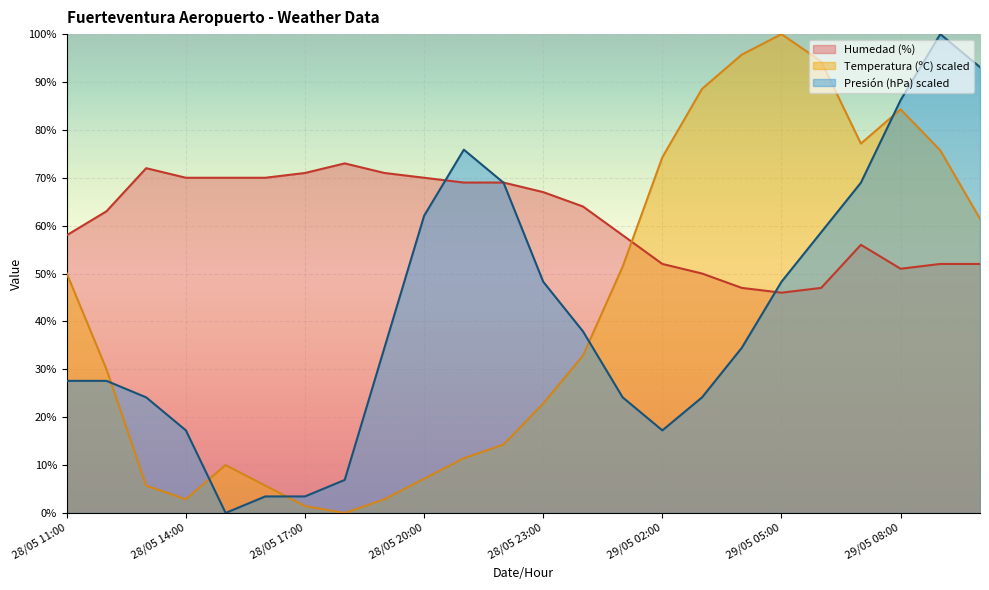

Reading left to right, extract all data points from this chart.

Temperatura (ºC): 28/05 11:00=50.0	28/05 12:00=30.0	28/05 13:00=5.7	28/05 14:00=2.9	28/05 15:00=10.0	28/05 16:00=5.7	28/05 17:00=1.4	28/05 18:00=0.0	28/05 19:00=2.9	28/05 20:00=7.1	28/05 21:00=11.4	28/05 22:00=14.3	28/05 23:00=22.9	29/05 00:00=32.9	29/05 01:00=51.4	29/05 02:00=74.3	29/05 03:00=88.6	29/05 04:00=95.7	29/05 05:00=100.0	29/05 06:00=94.3	29/05 07:00=77.1	29/05 08:00=84.3	29/05 09:00=75.7	29/05 10:00=61.4
Humedad (%): 28/05 11:00=58.0	28/05 12:00=63.0	28/05 13:00=72.0	28/05 14:00=70.0	28/05 15:00=70.0	28/05 16:00=70.0	28/05 17:00=71.0	28/05 18:00=73.0	28/05 19:00=71.0	28/05 20:00=70.0	28/05 21:00=69.0	28/05 22:00=69.0	28/05 23:00=67.0	29/05 00:00=64.0	29/05 01:00=58.0	29/05 02:00=52.0	29/05 03:00=50.0	29/05 04:00=47.0	29/05 05:00=46.0	29/05 06:00=47.0	29/05 07:00=56.0	29/05 08:00=51.0	29/05 09:00=52.0	29/05 10:00=52.0
Presión (hPa): 28/05 11:00=27.6	28/05 12:00=27.6	28/05 13:00=24.1	28/05 14:00=17.2	28/05 15:00=0.0	28/05 16:00=3.4	28/05 17:00=3.4	28/05 18:00=6.9	28/05 19:00=34.5	28/05 20:00=62.1	28/05 21:00=75.9	28/05 22:00=69.0	28/05 23:00=48.3	29/05 00:00=37.9	29/05 01:00=24.1	29/05 02:00=17.2	29/05 03:00=24.1	29/05 04:00=34.5	29/05 05:00=48.3	29/05 06:00=58.6	29/05 07:00=69.0	29/05 08:00=86.2	29/05 09:00=100.0	29/05 10:00=93.1